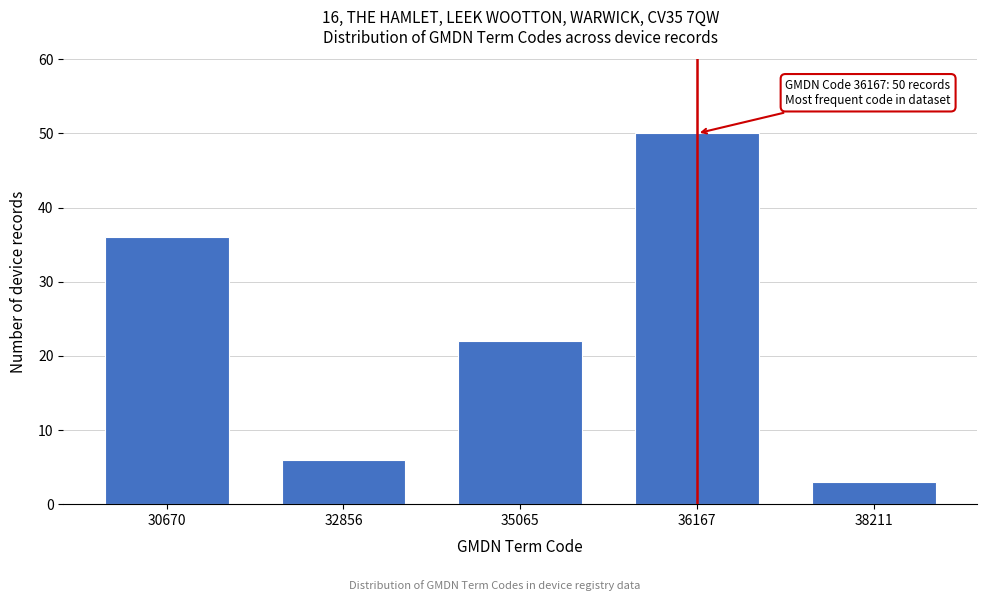

Reading left to right, transcribe all the data shown in this chart.

30670=36	32856=6	35065=22	36167=50	38211=3